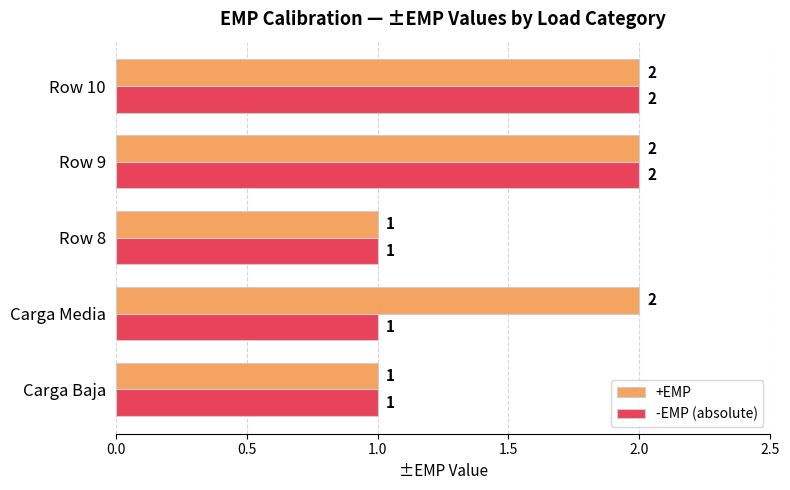

What is the sum of the +EMP values at Row 10 and Row 8?

3